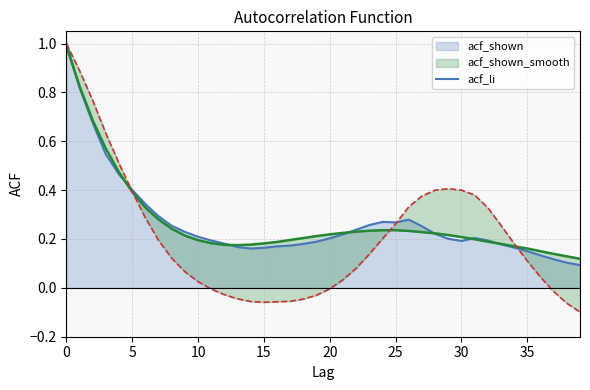

List the series in order of their peak value, highest first.

acf_shown_line, acf_li, acf_shown_smooth_line